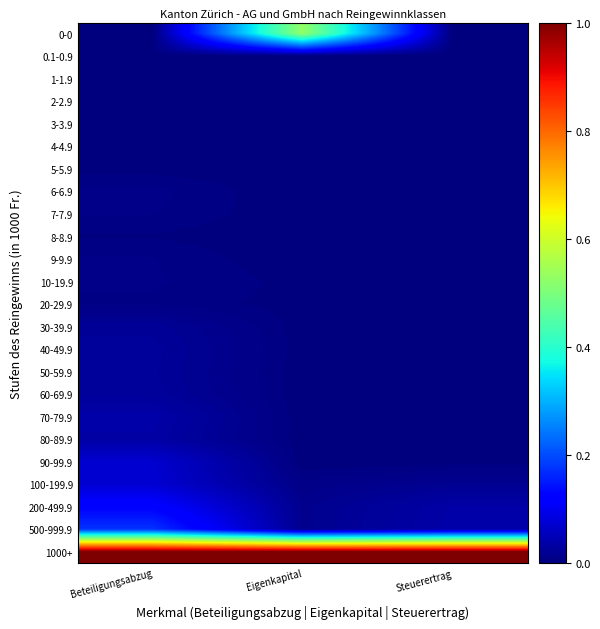

How many series are shown in this chart?

24